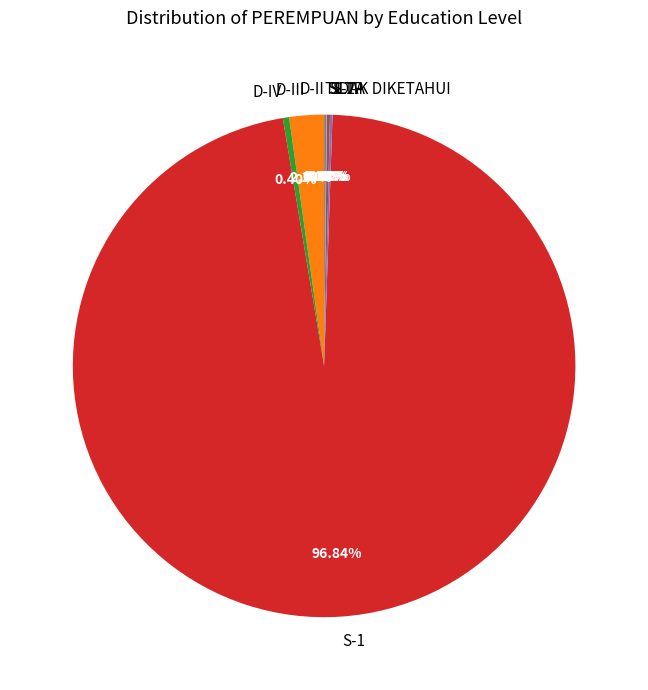

What is the smallest slice in the pie chart?

D-II